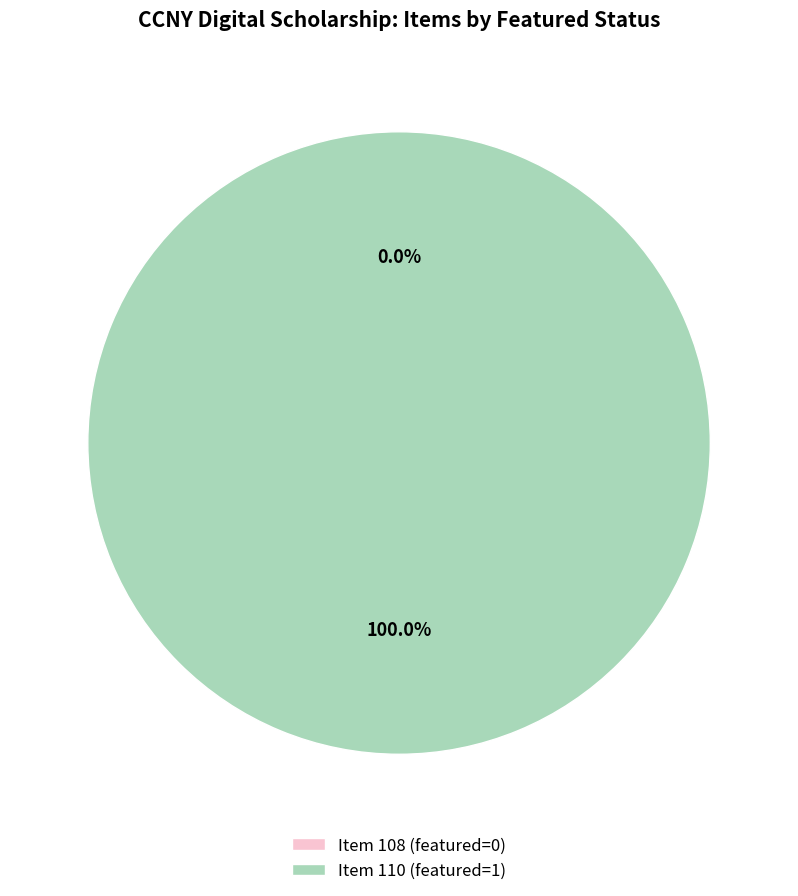

The 108 slice represents 1% of the pie. True or false?

False